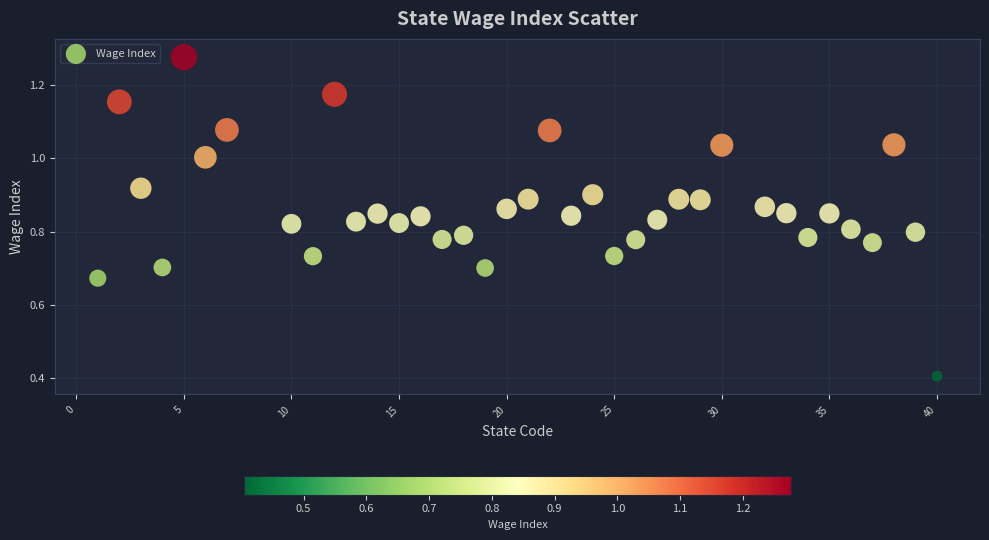

What is the range of X values (max minus min)?

39.0